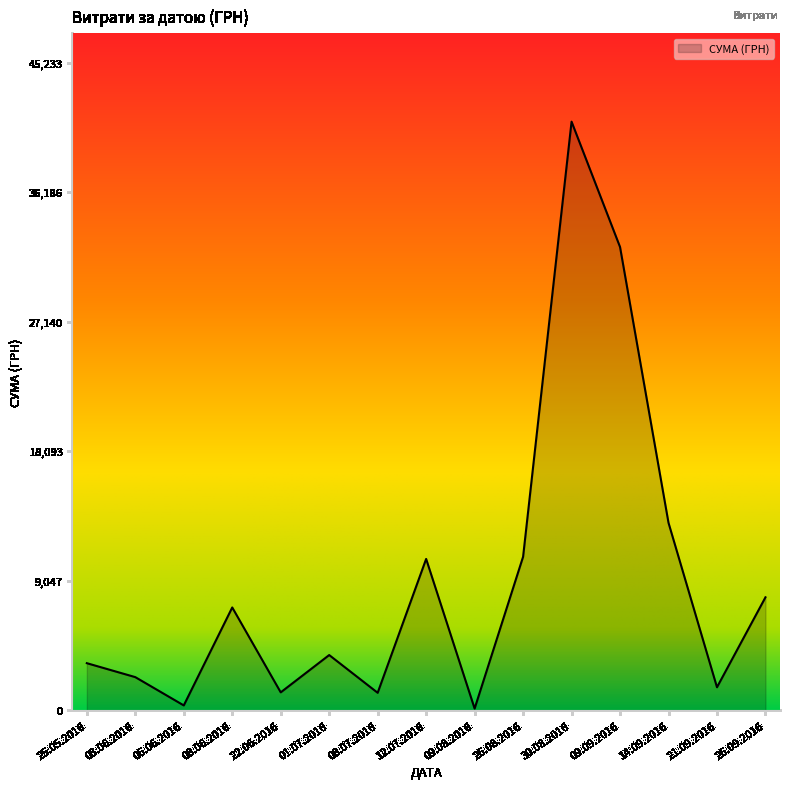

How many lines are shown in the chart?

1